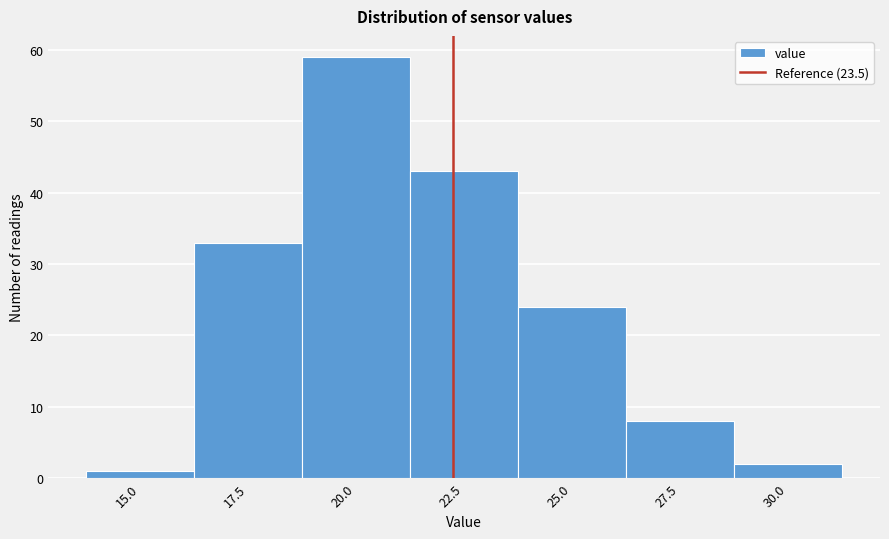

Reading left to right, transcribe all the data shown in this chart.

1	33	59	43	24	8	2